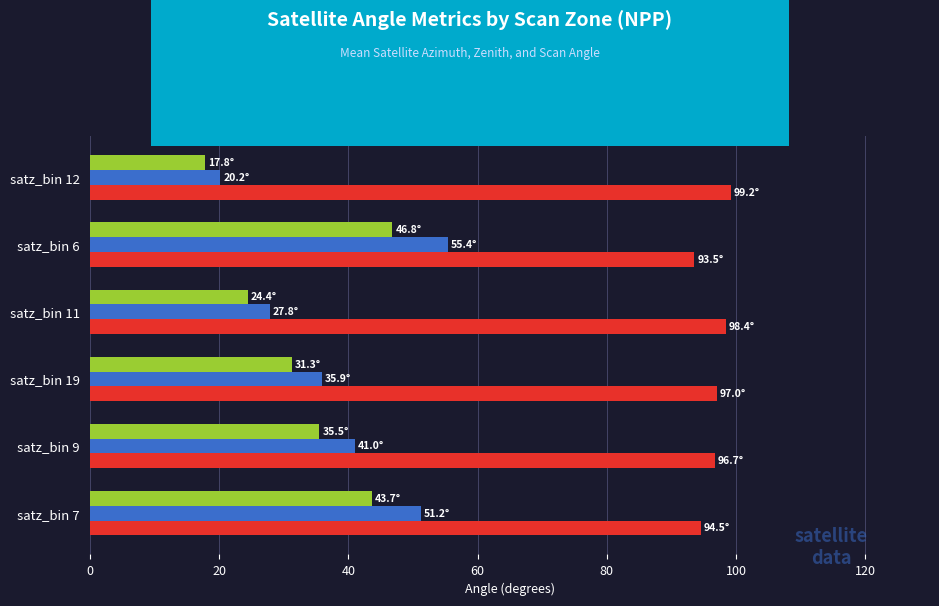

What are all the series names shown in the legend?

mean_sata, mean_satz, mean_scan_angle